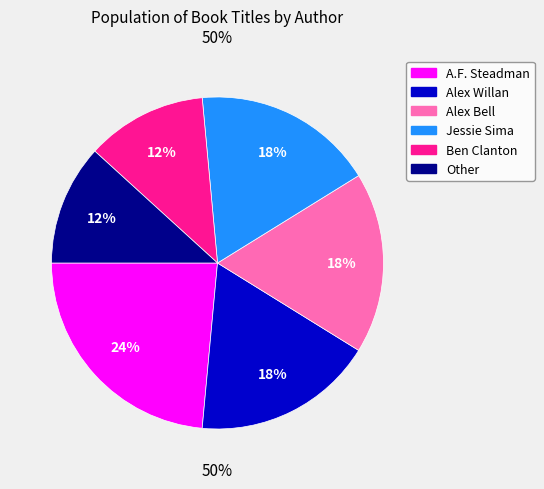

Is Jessie Sima the majority of the pie?

No